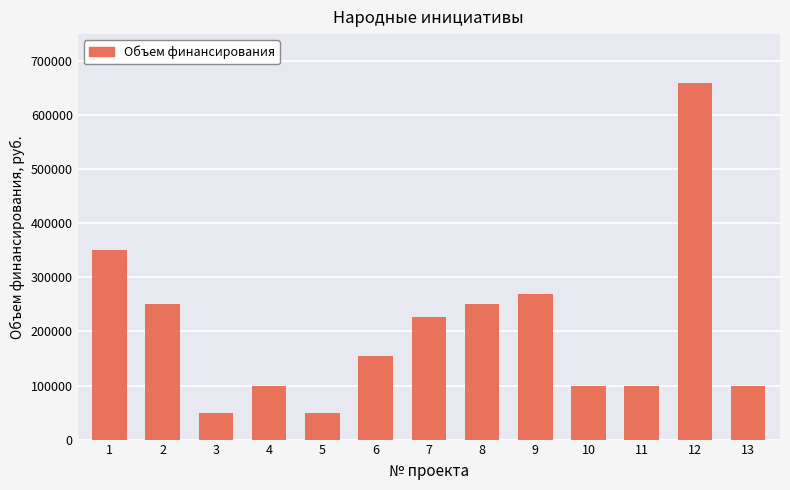

What is the minimum value shown in the chart?

50000